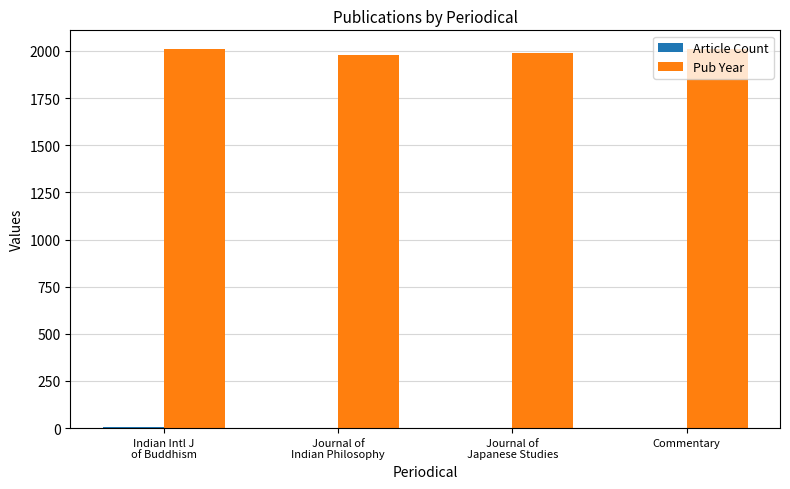

The value of Pub Year at Commentary is 2009. True or false?

True